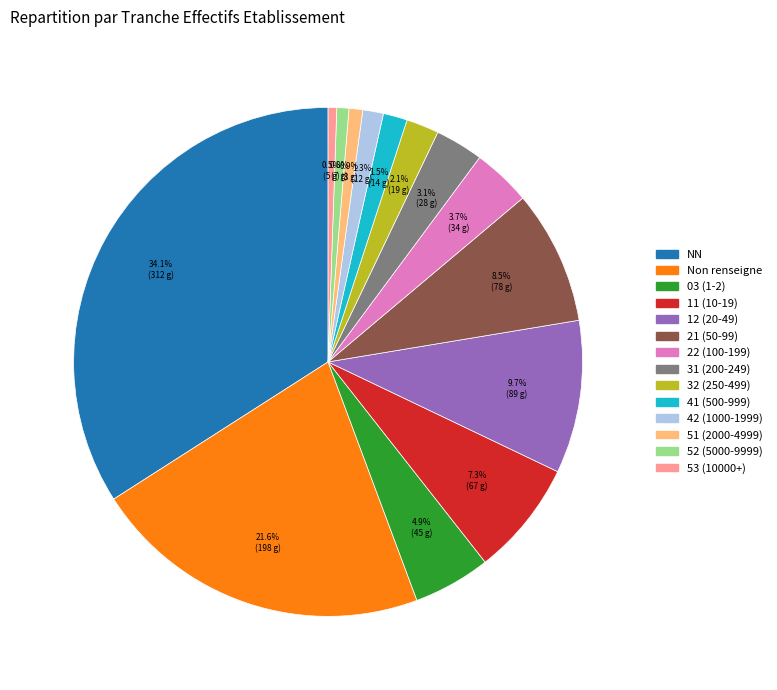

Does any single category account for the majority?

No